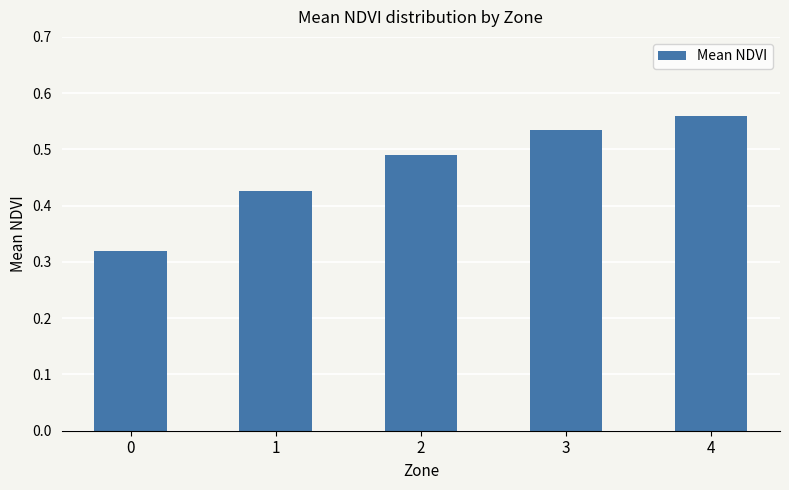

At which category does the chart reach its peak across all series?

4